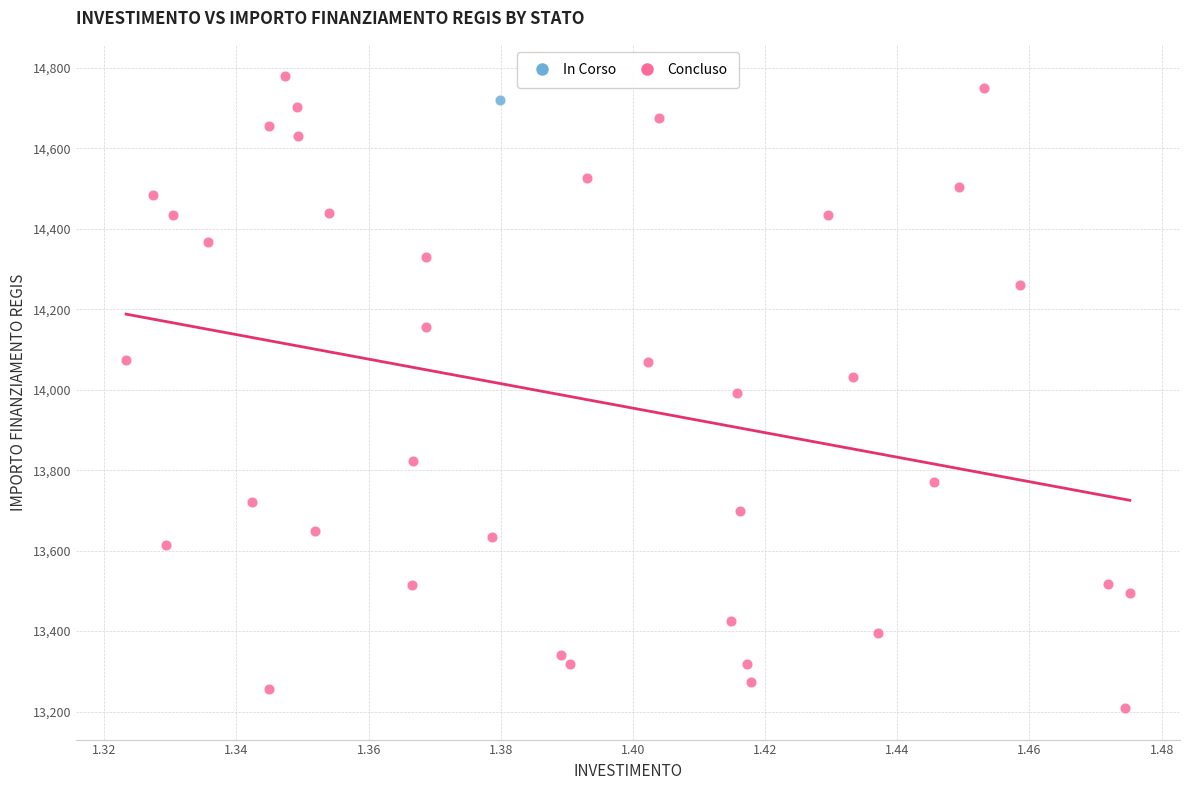

What are all the series names shown in the legend?

In Corso, Concluso